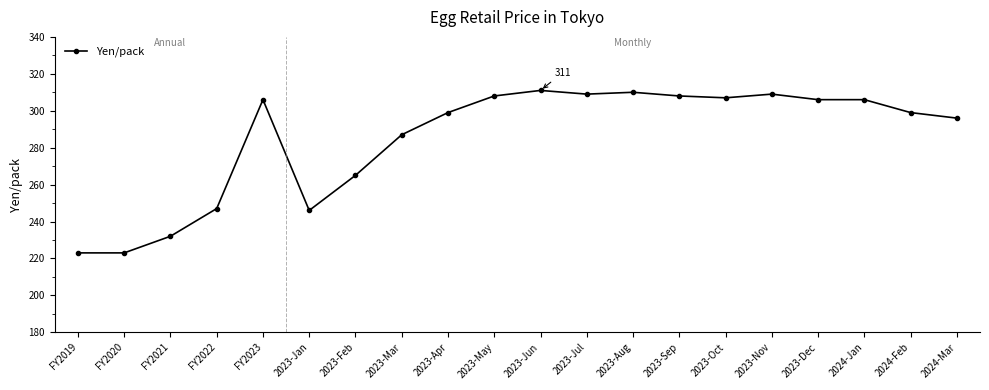

What is the minimum value shown in the chart?

223